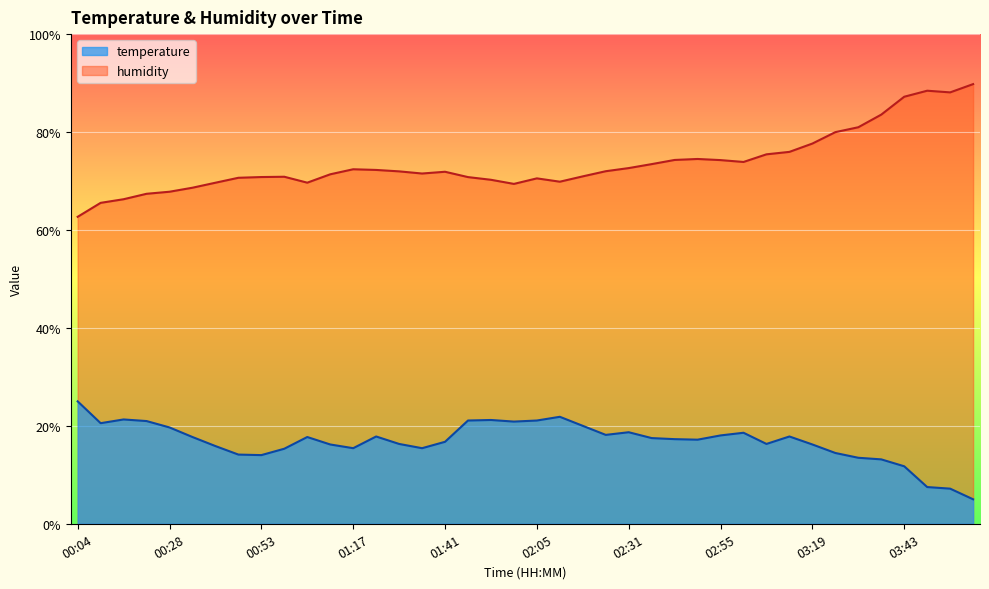

How many interior local valleys does the temperature series have?

8